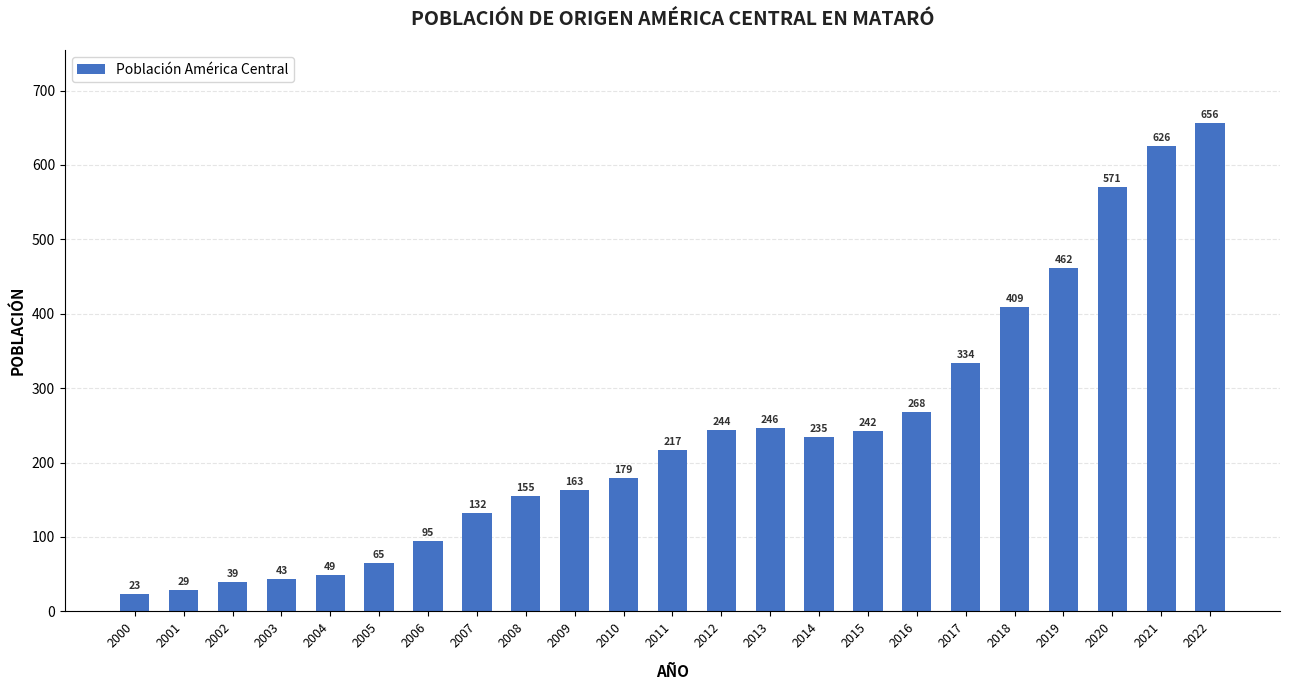

Which has a higher value, 2010 or 2009?

2010